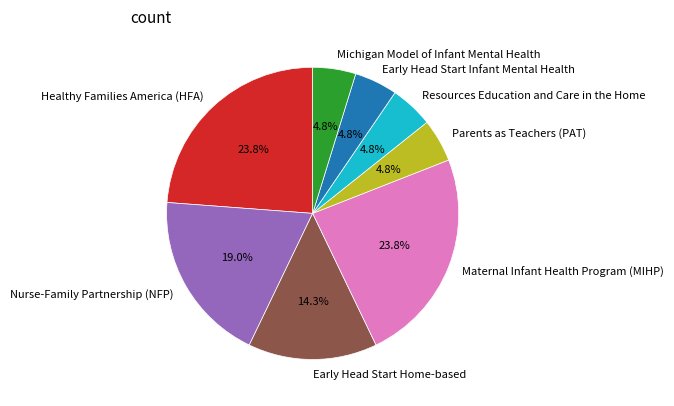

Count the number of slices in the pie.

8